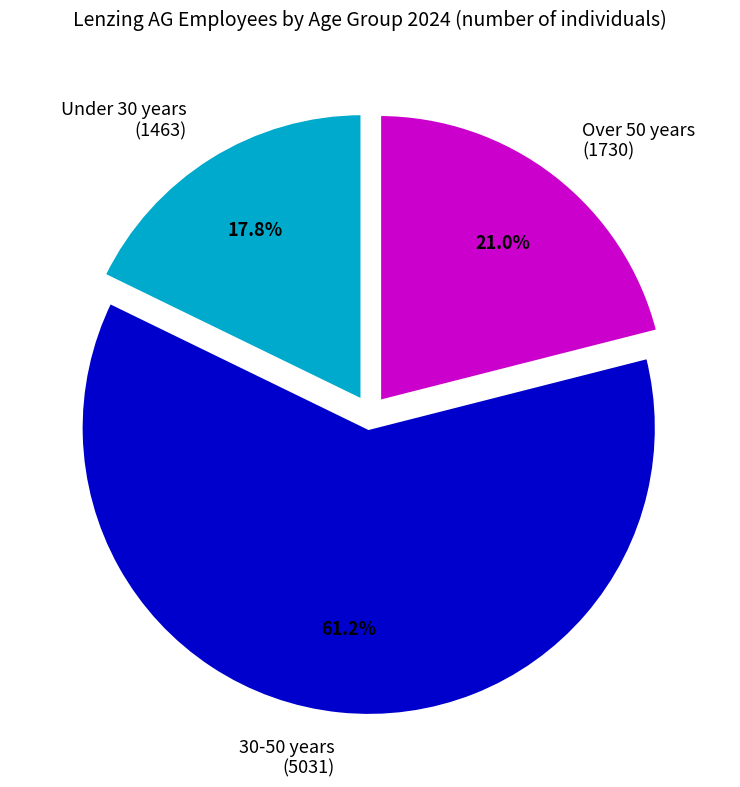

Rank the categories by value from highest to lowest.

30-50 years (5031), Over 50 years (1730), Under 30 years (1463)